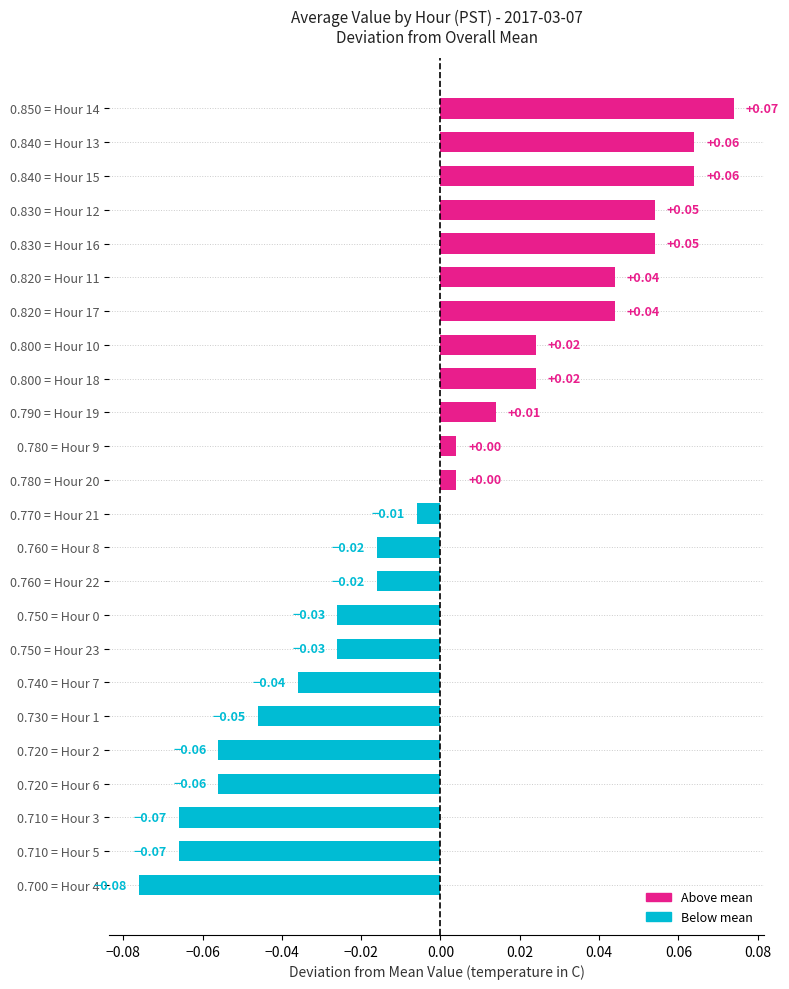

How many series are shown in this chart?

1